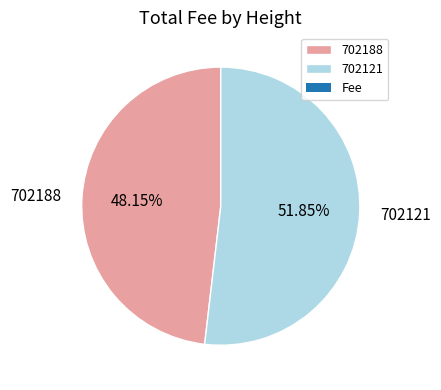

Combined, do 702188 and 702121 account for over 50%?

Yes